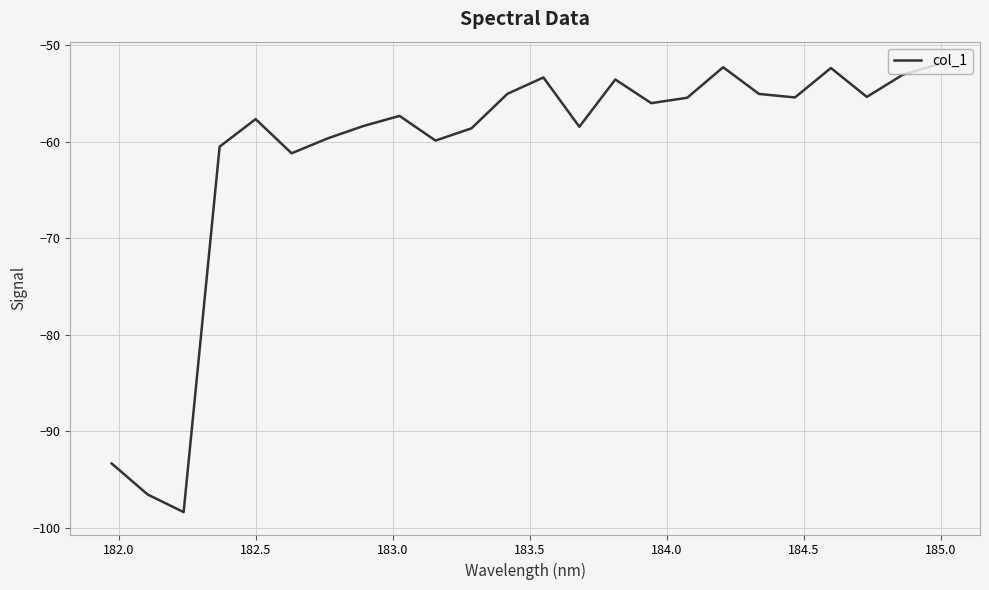

How many categories are shown in the chart?

24